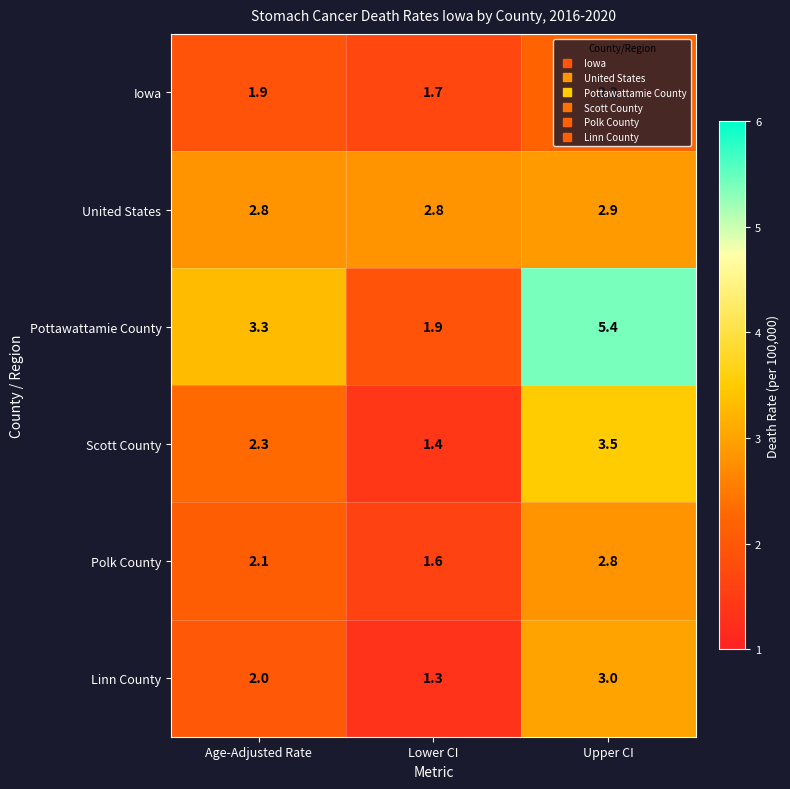

At Lower CI, list the series in order from smallest to largest.

Linn County, Scott County, Polk County, Iowa, Pottawattamie County, United States